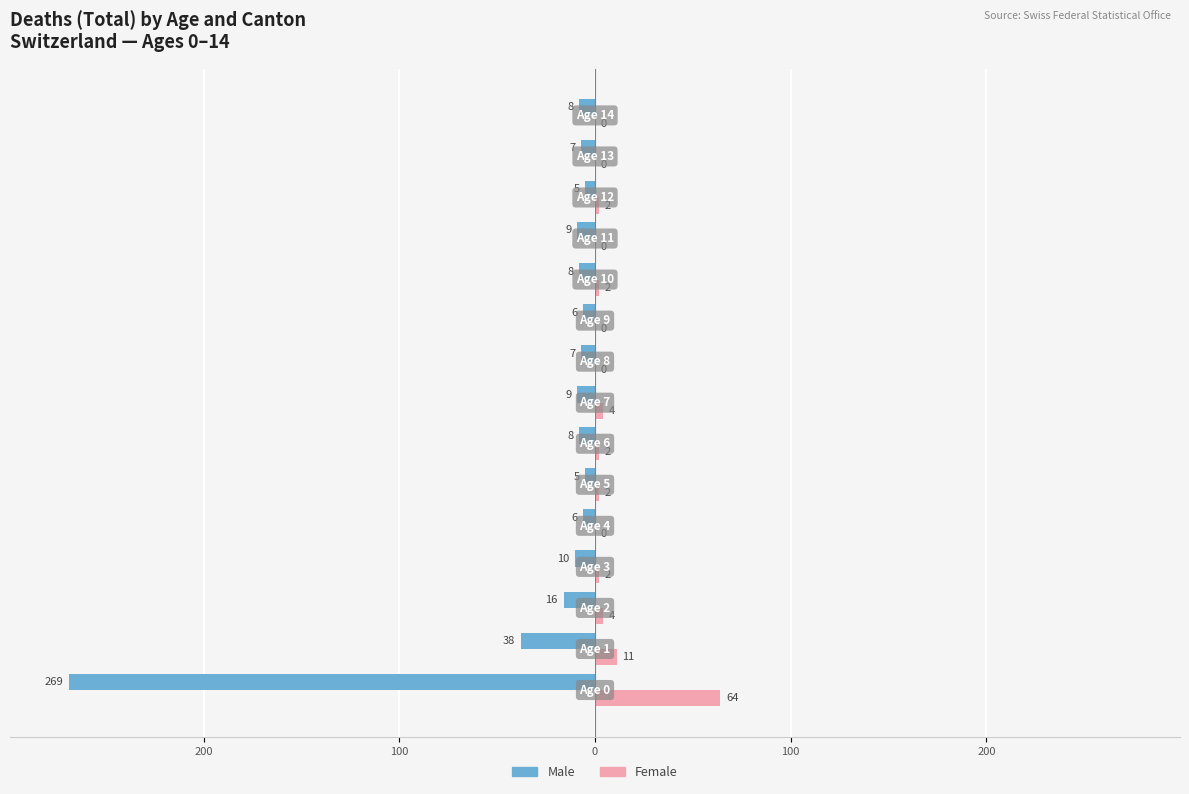

What are all the series names shown in the legend?

Male, Female